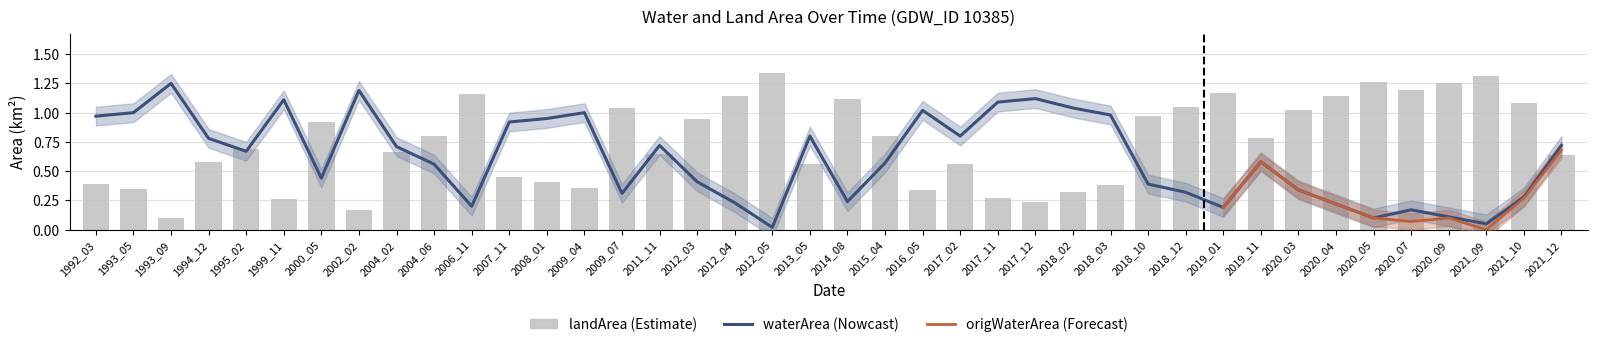

Which series has the widest spread of values?

landArea